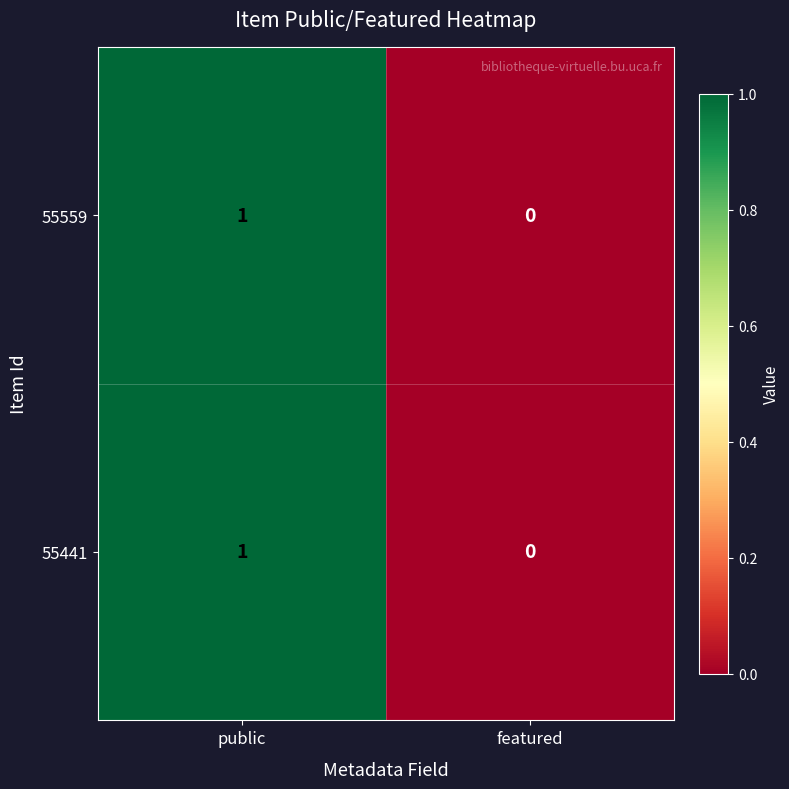

Which label corresponds to the largest value in the chart?

public